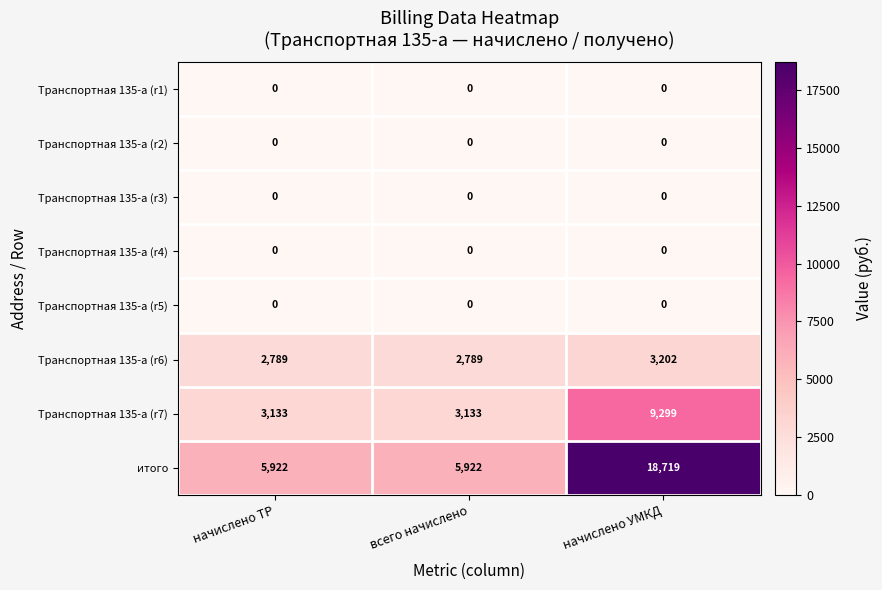

Which series has the largest range (max minus min)?

итого